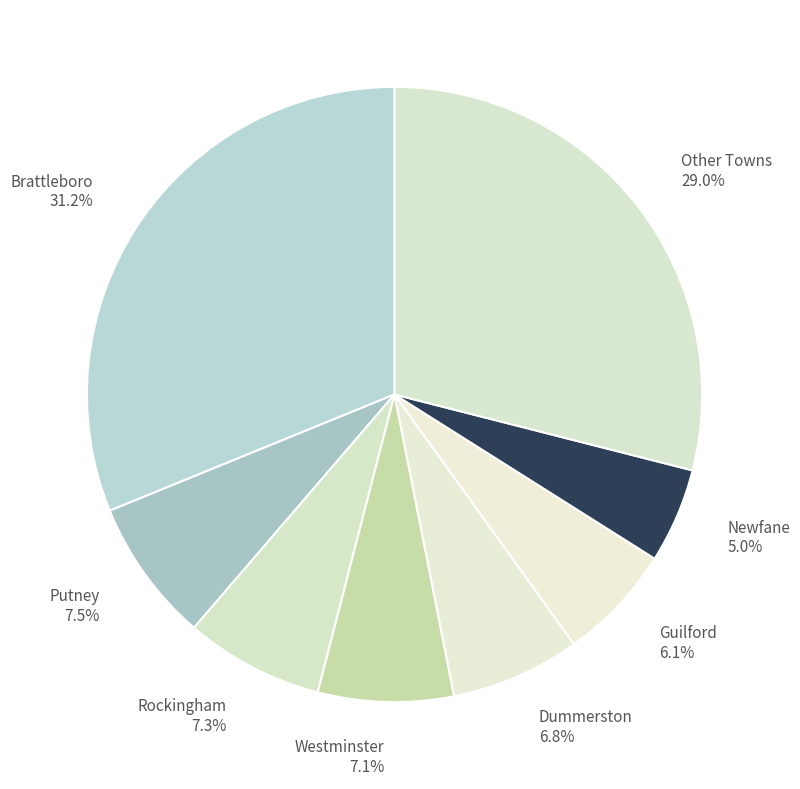

Does Guilford account for over 50% of the chart?

No